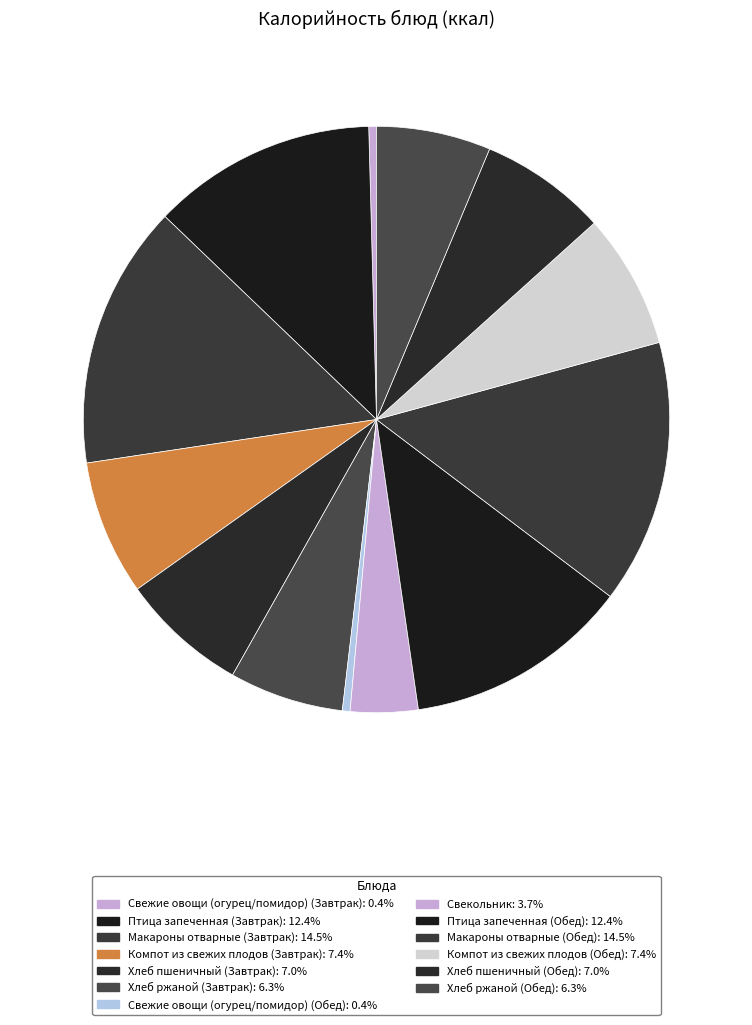

Which slice is the largest?

Макароны отварные (Завтрак)